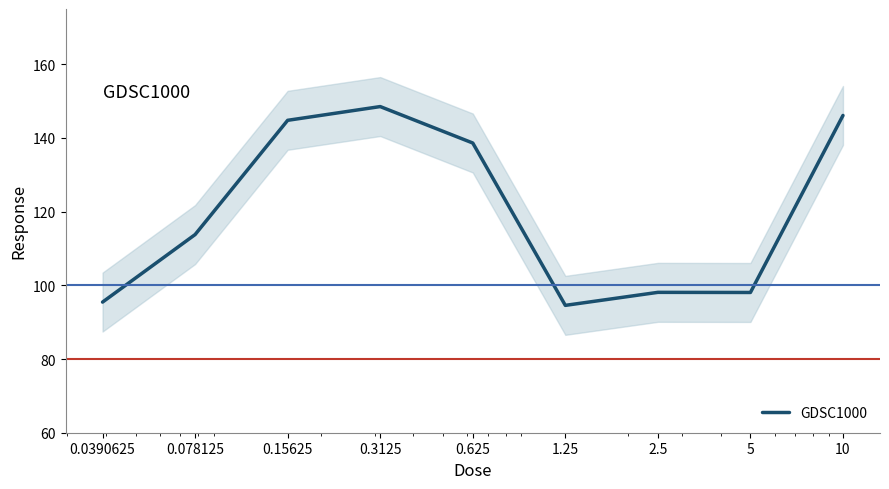

Where is the first local maximum?

0.3125